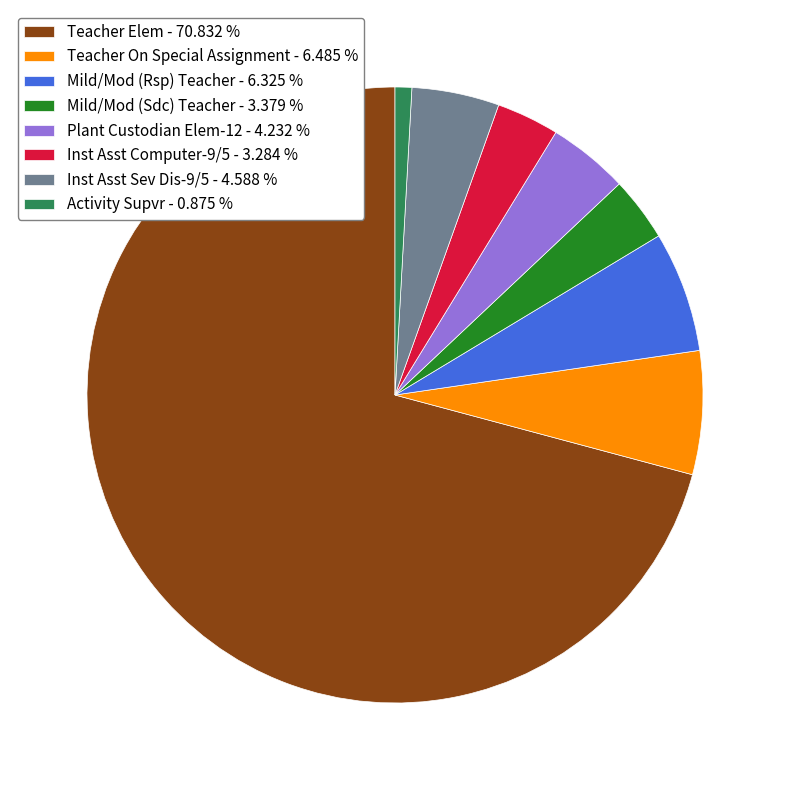

Do Inst Asst Computer-9/5 - 3.284 % and Plant Custodian Elem-12 - 4.232 % together represent more than half of the pie?

No